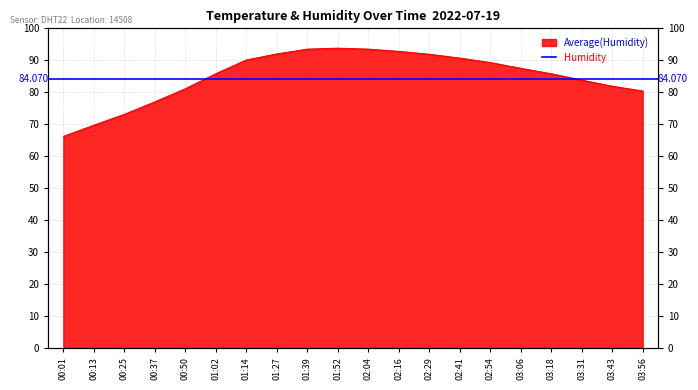

True or false: there are more than 1 points higher than both neighbors.

False